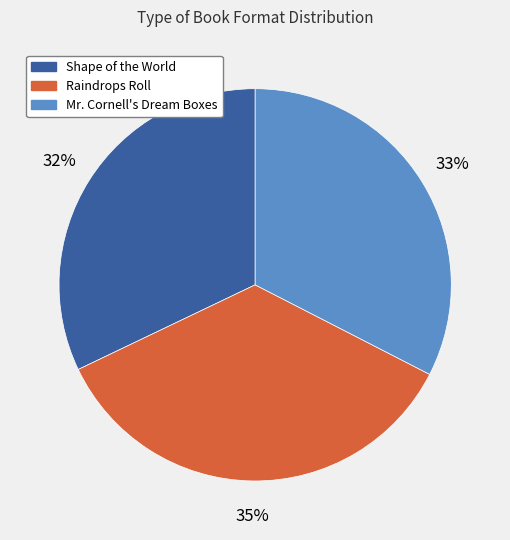

Which slice is the largest?

Raindrops Roll